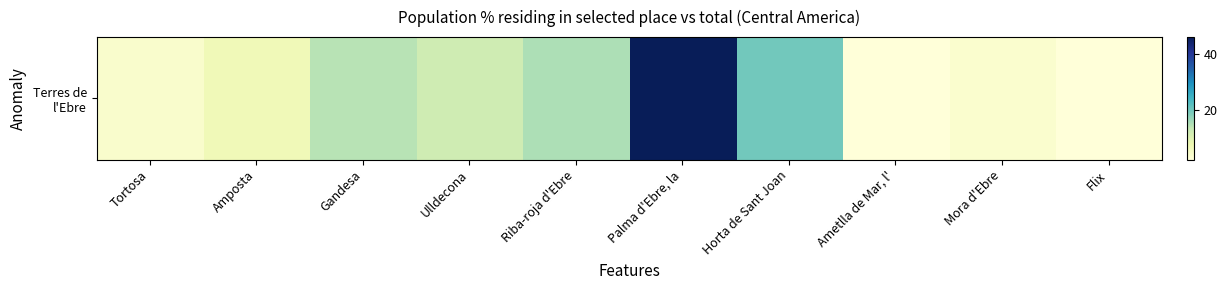

Where does the data first go above 12?

Gandesa